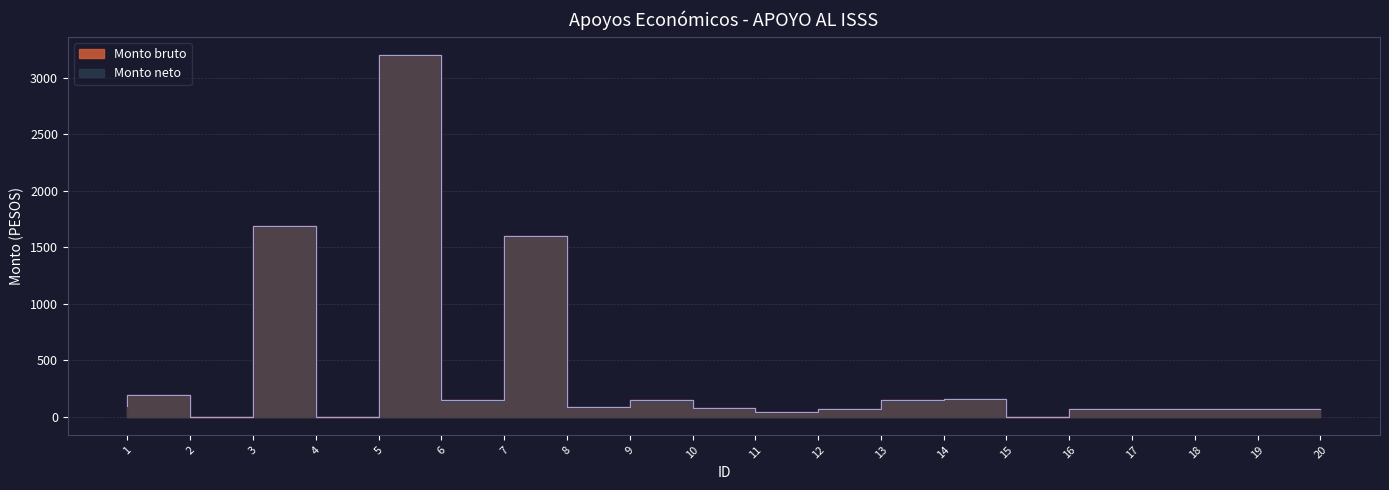

Where is Monto bruto nearest to the value 1600?

8